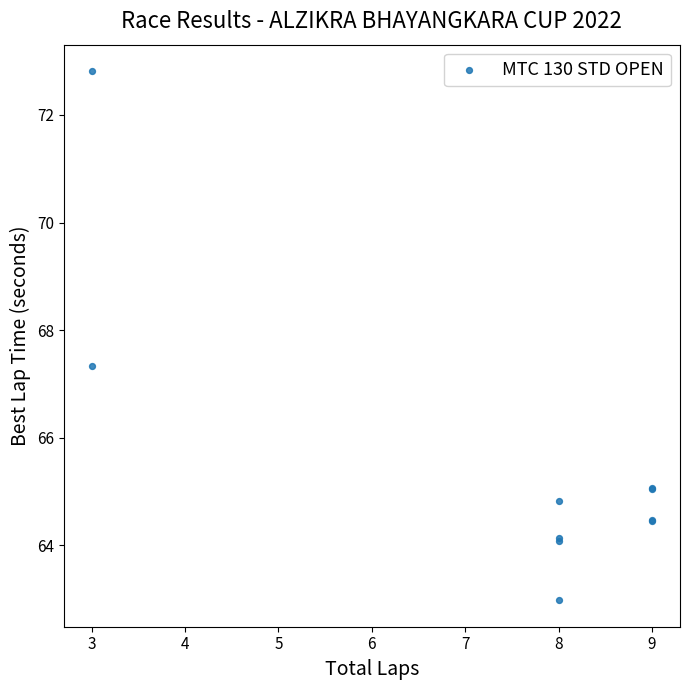

What Y value in the scatter plot is closest to 67?

67.3